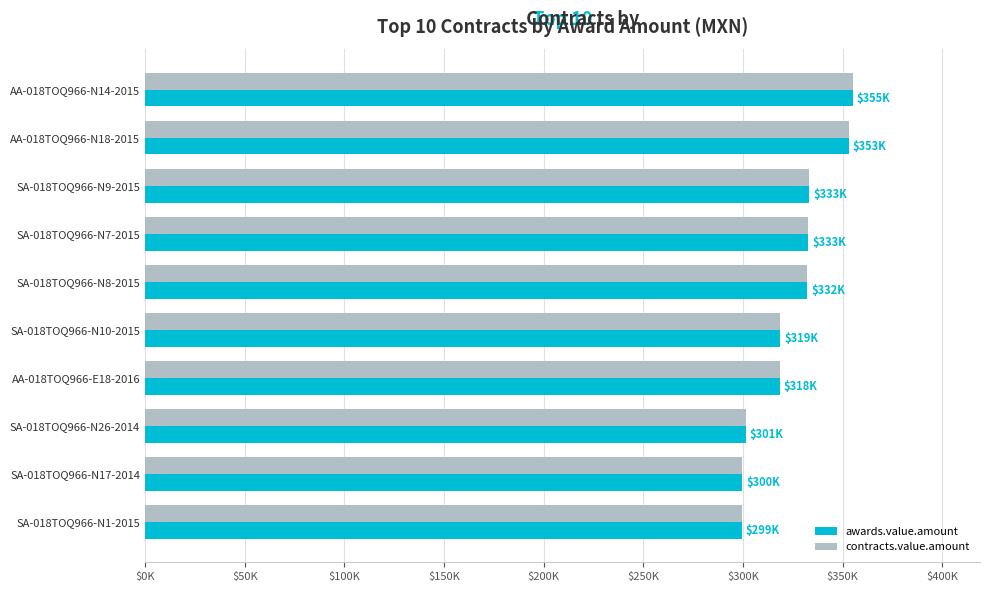

What position from the right is SA-018TOQ966-N1-2015?

1